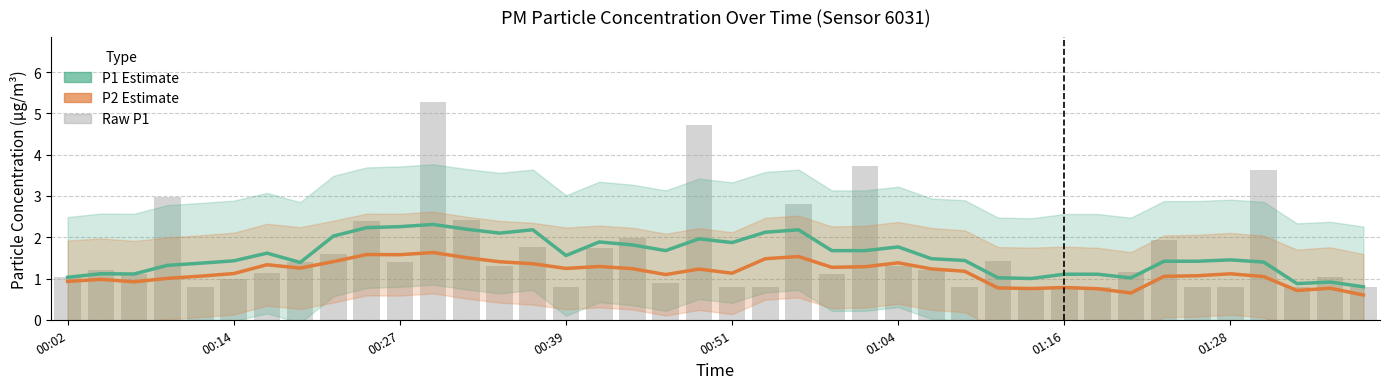

What is the value of the P2 Estimate bar at the 7th from the left?

1.3